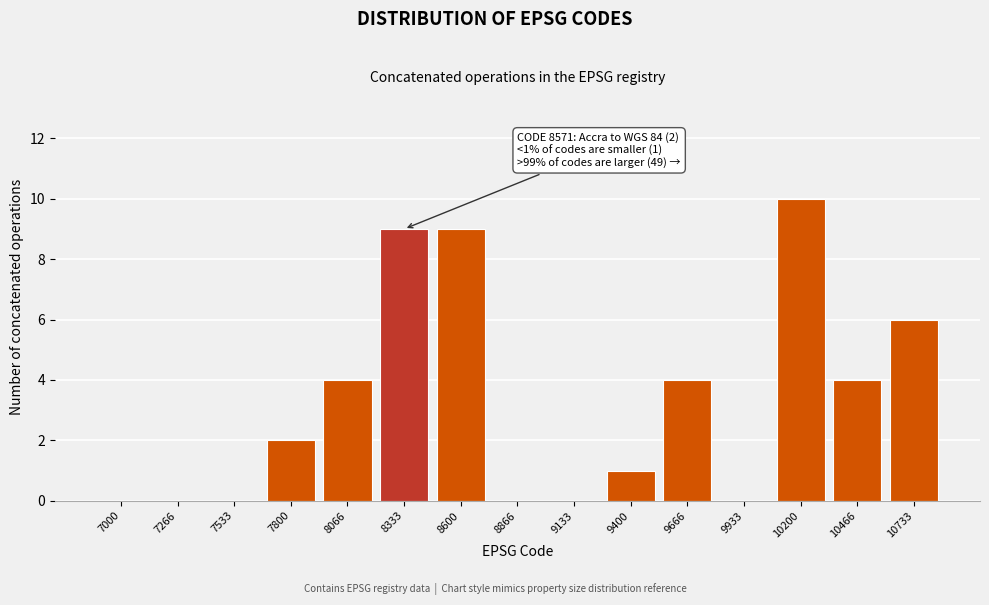

Reading right to left, what are all the values shown in this chart?

10733=6	10466=4	10200=10	9933=0	9666=4	9400=1	9133=0	8866=0	8600=9	8333=9	8066=4	7800=2	7533=0	7266=0	7000=0